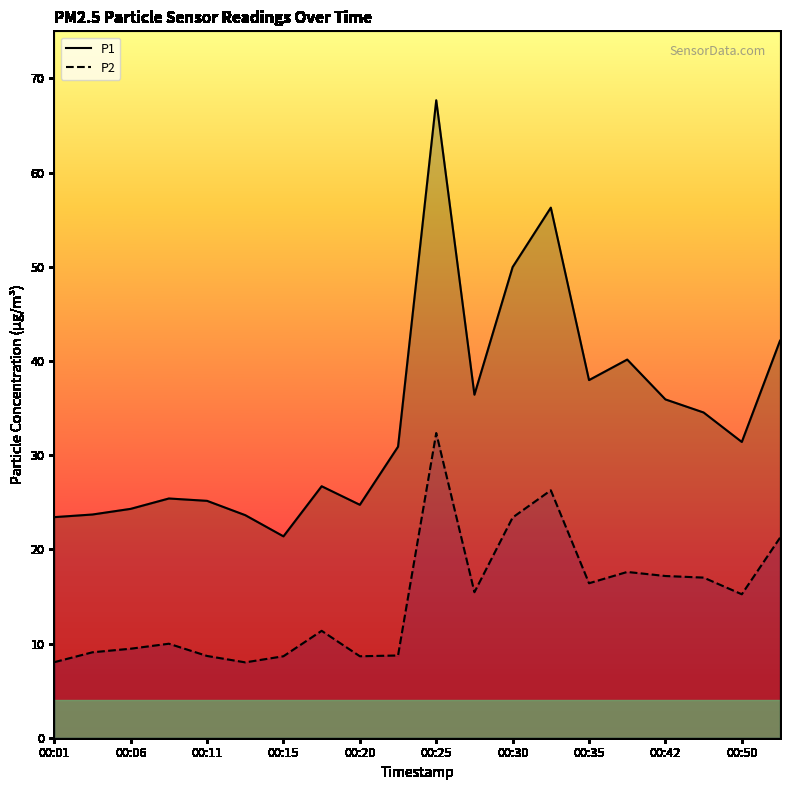

What is the difference between the maximum and minimum values in the P1 series?

46.3